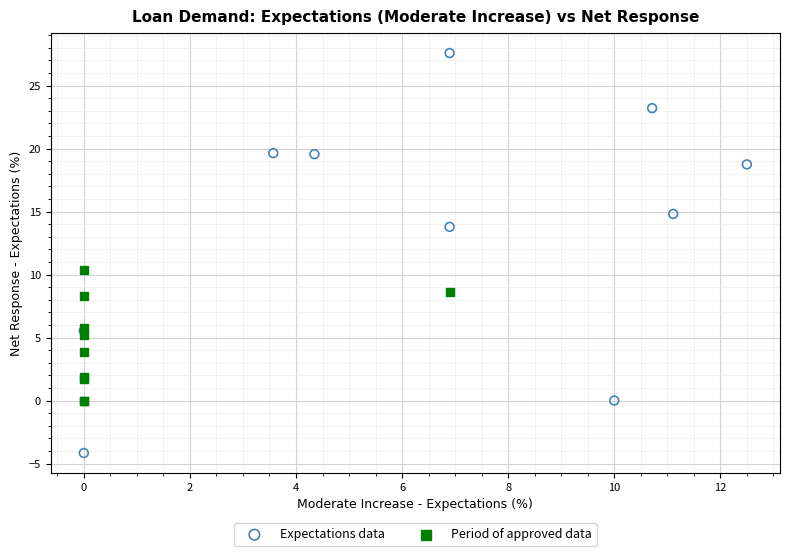

Which series contains the highest Y value?

Expectations data